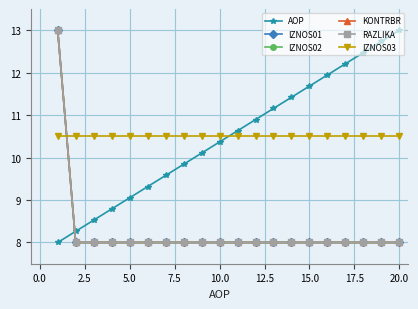

Is this an area chart (filled region under the line)?

No